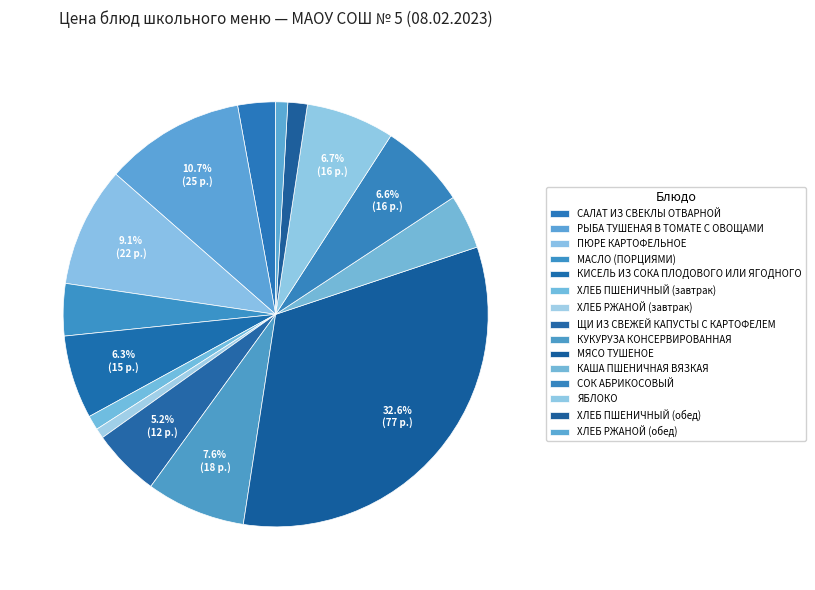

Count the number of slices in the pie.

15